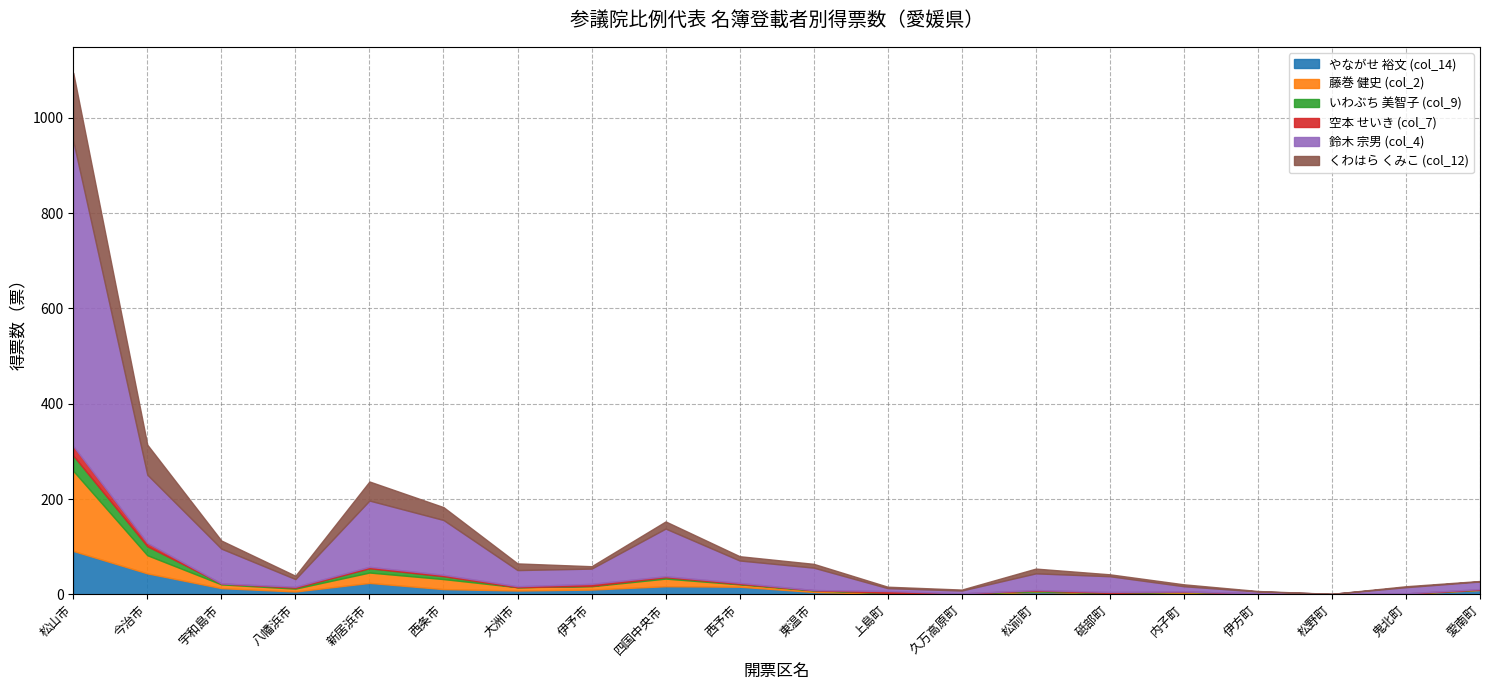

What position from the left is 松山市?

1